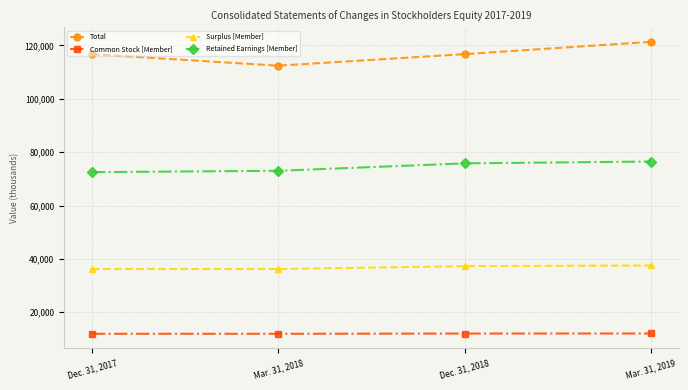

What is the spread (max minus min) of values at Dec. 31, 2018?

104763